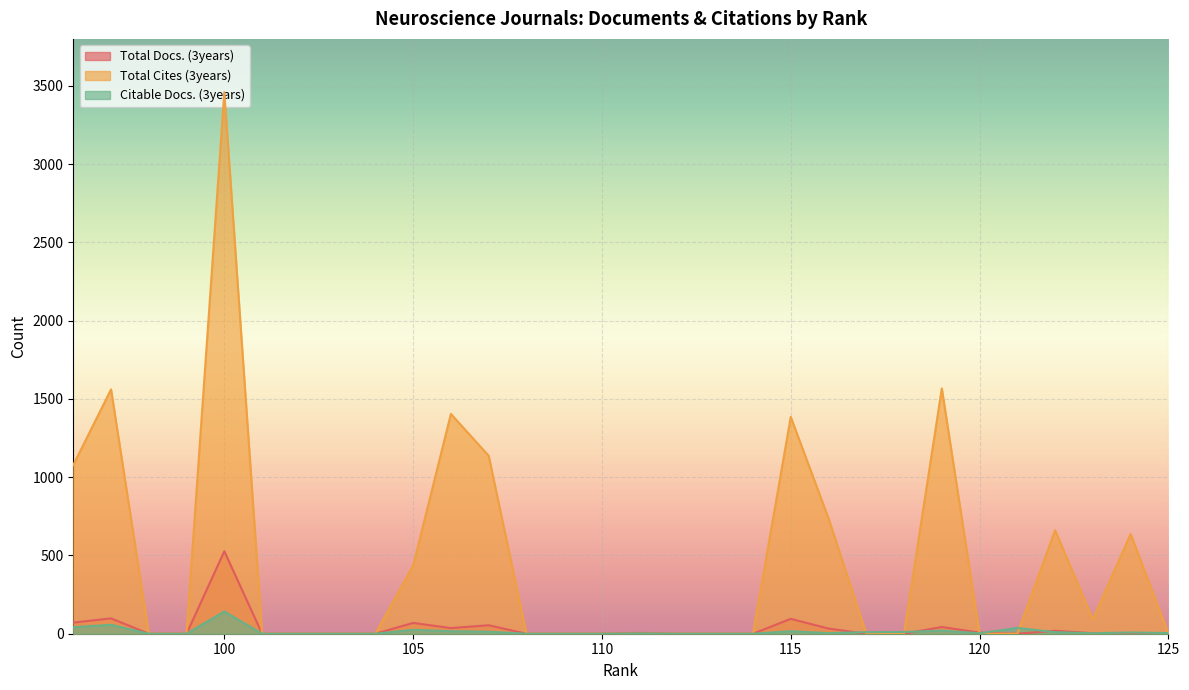

How many data points in Total Docs. (3years) are above 0?

13